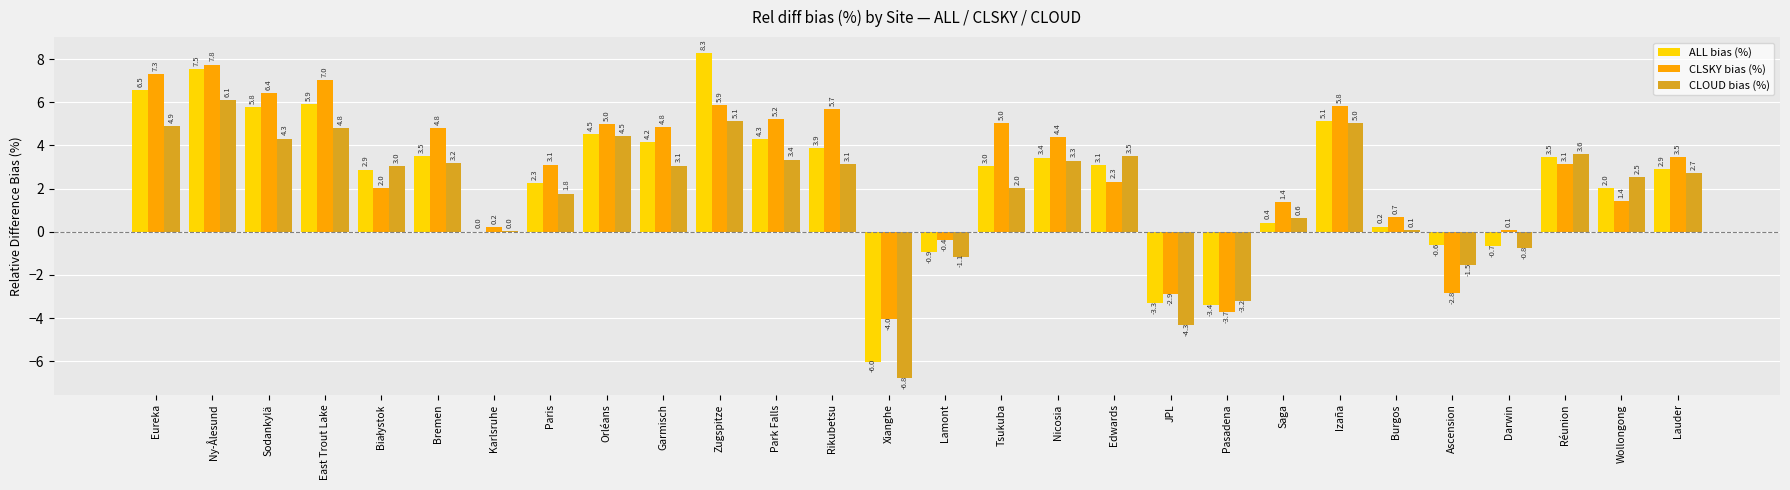

How many data points in ALL bias (%) are above 3?

15